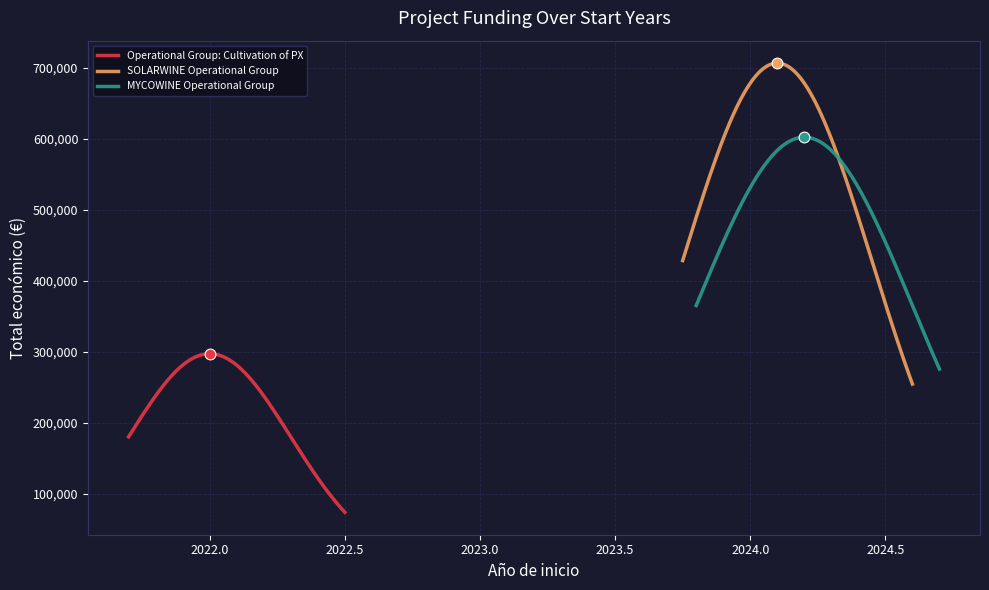

Between 2022 and 2024, which is larger?

2024